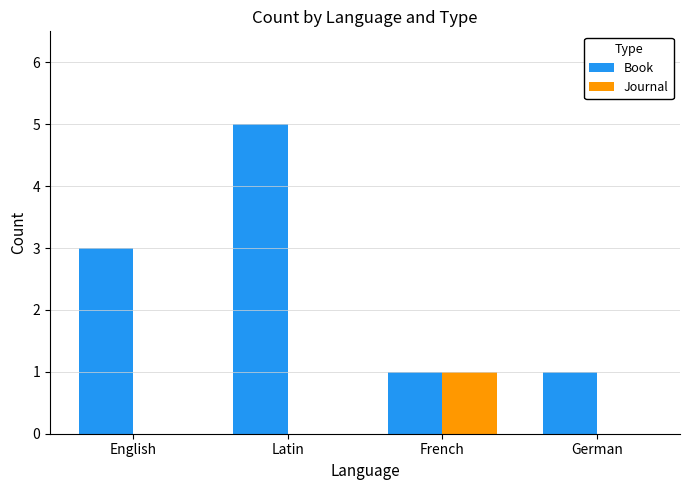

What is the sum of all Journal values?

1